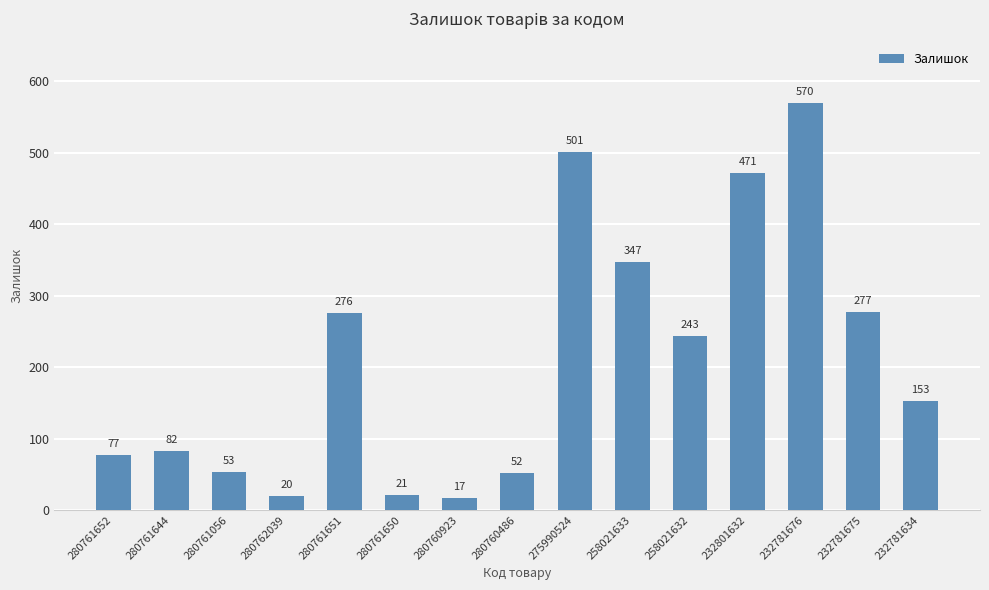

What is the value of the 13th bar from the left?

570